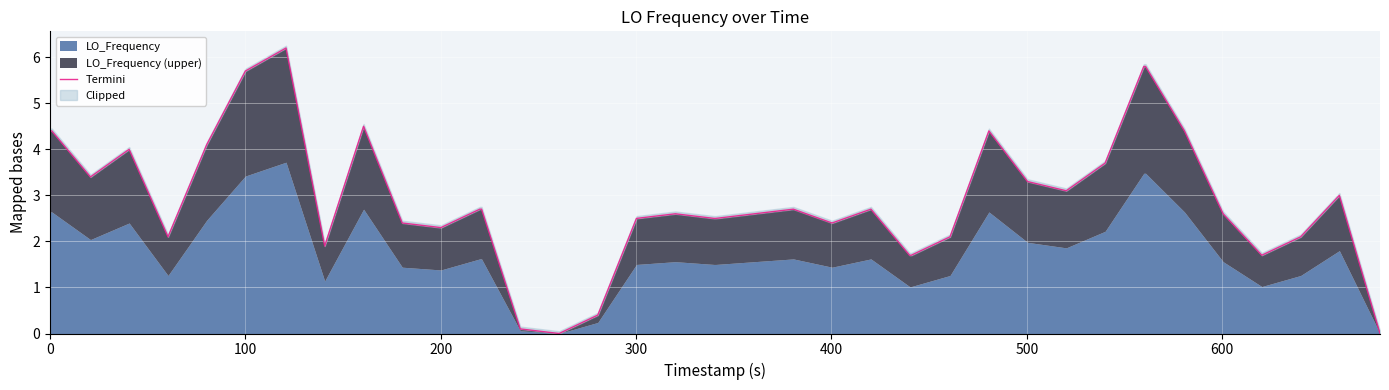

True or false: the data has more than 0 interior local peaks.

True